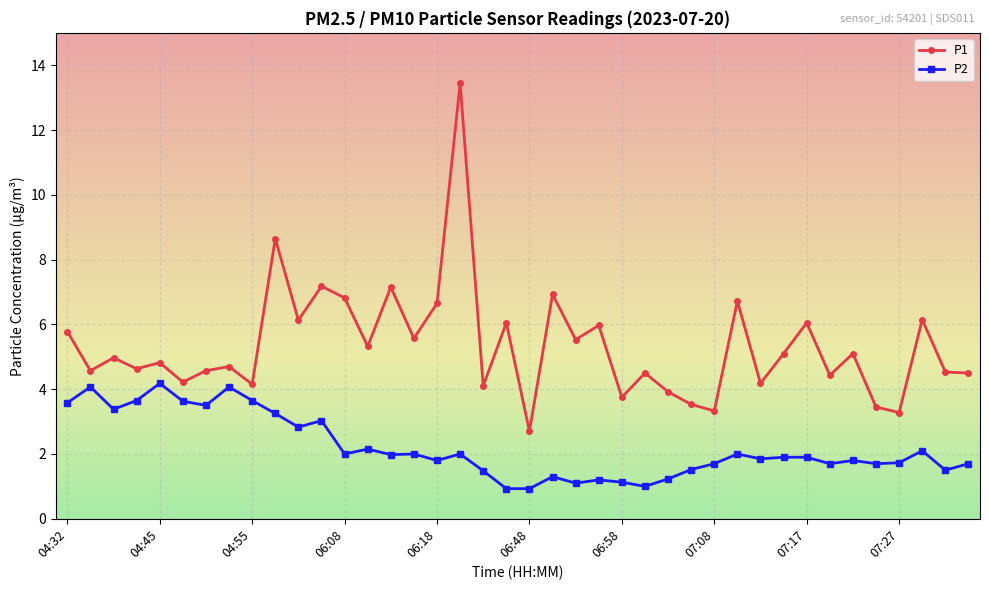

Rank the series by their average value, from highest to lowest.

P1, P2